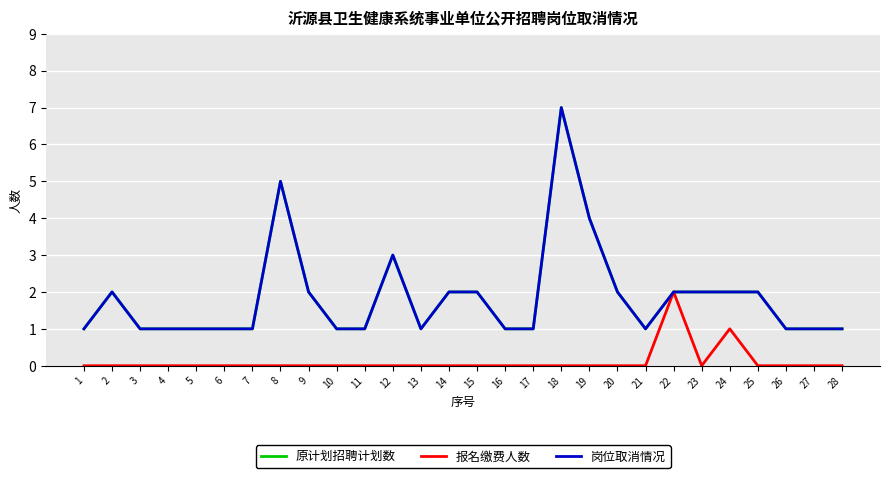

What is the highest value of the 岗位取消情况 series?

7